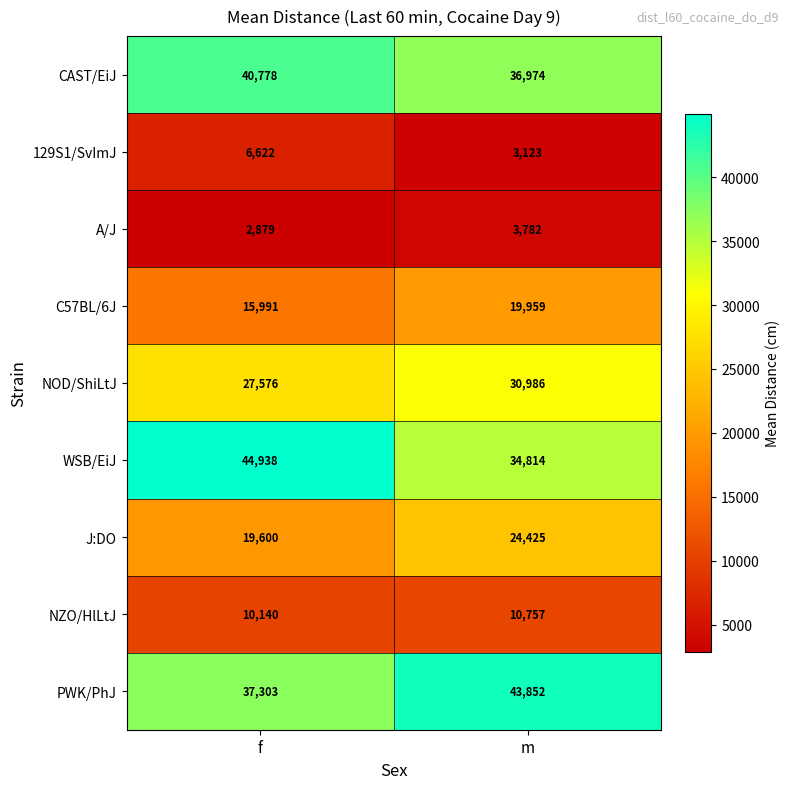

At how many categories does at least one series exceed 36059?

2